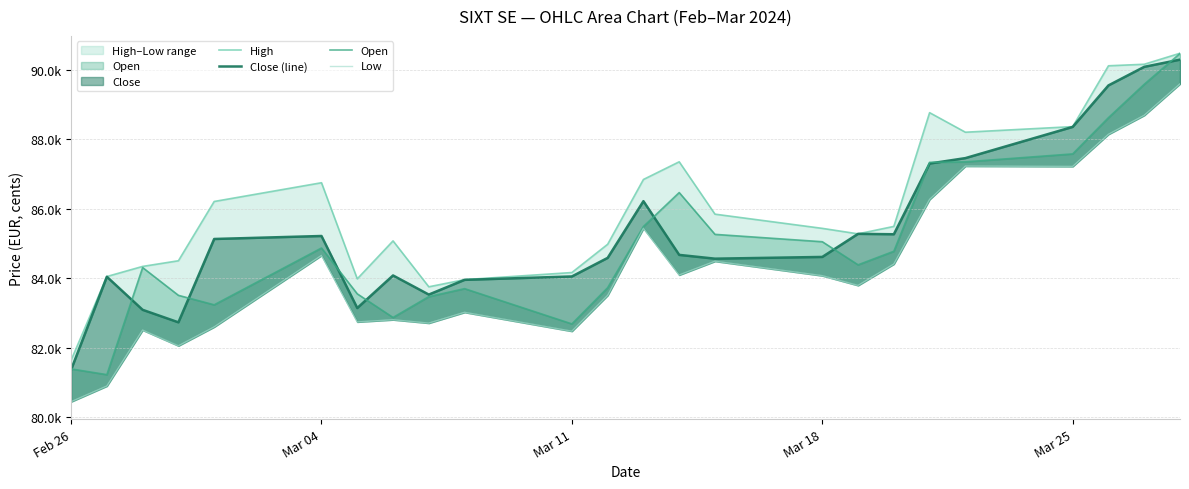

What is the average value of the Open series?

85038